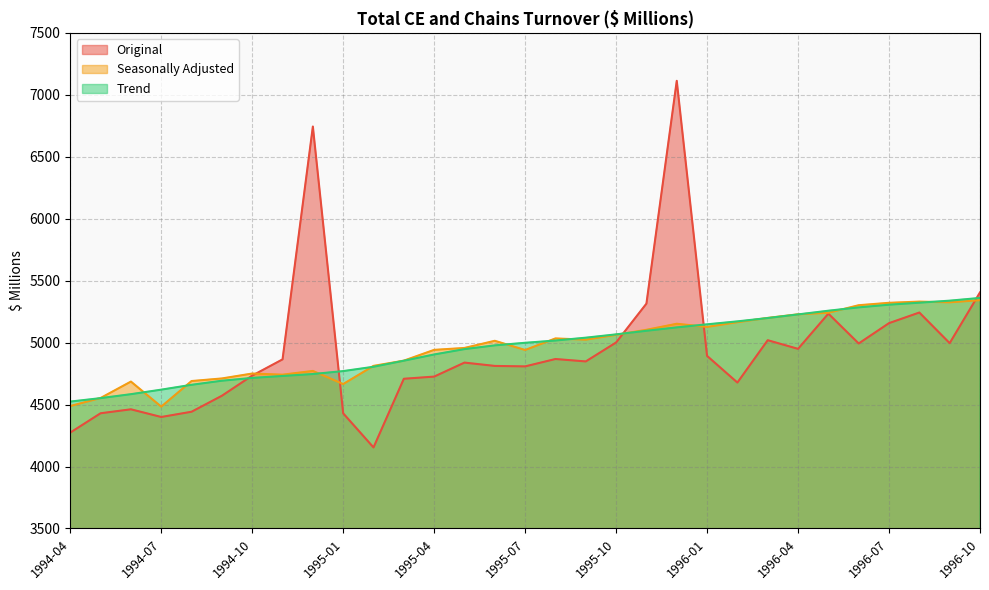

True or false: Seasonally Adjusted and Trend intersect in this chart.

True